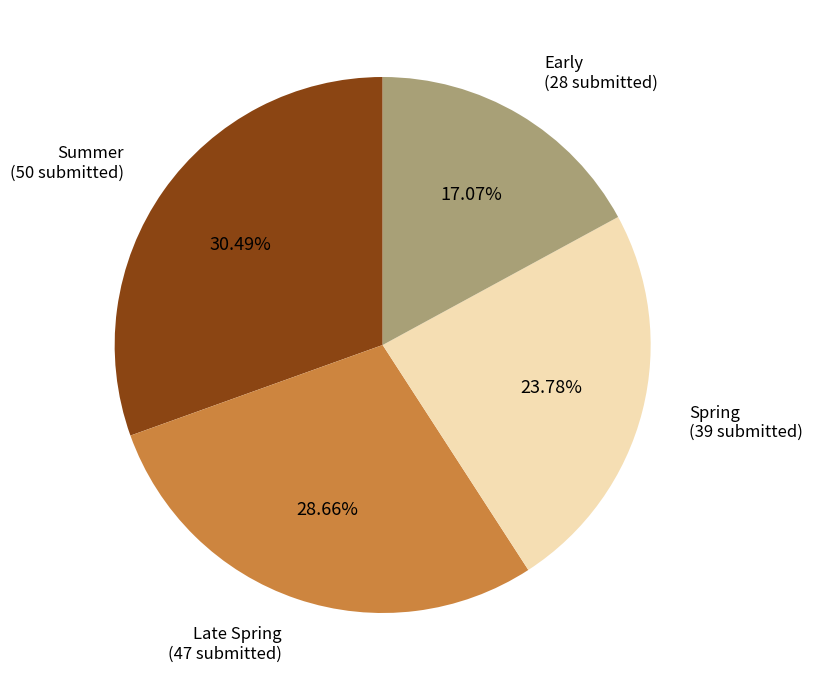

Which has a higher value, Late Spring (47 submitted) or Spring (39 submitted)?

Late Spring (47 submitted)